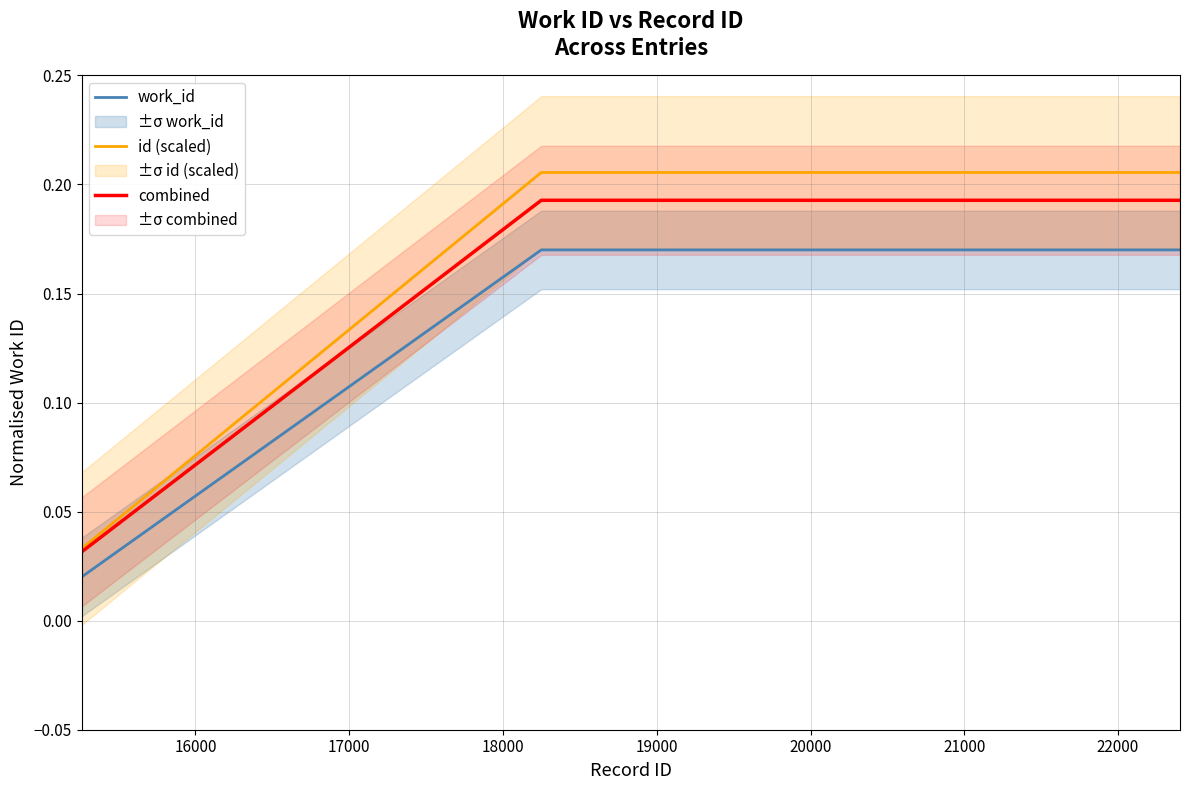

True or false: work_id and id (scaled) cross at least once.

False